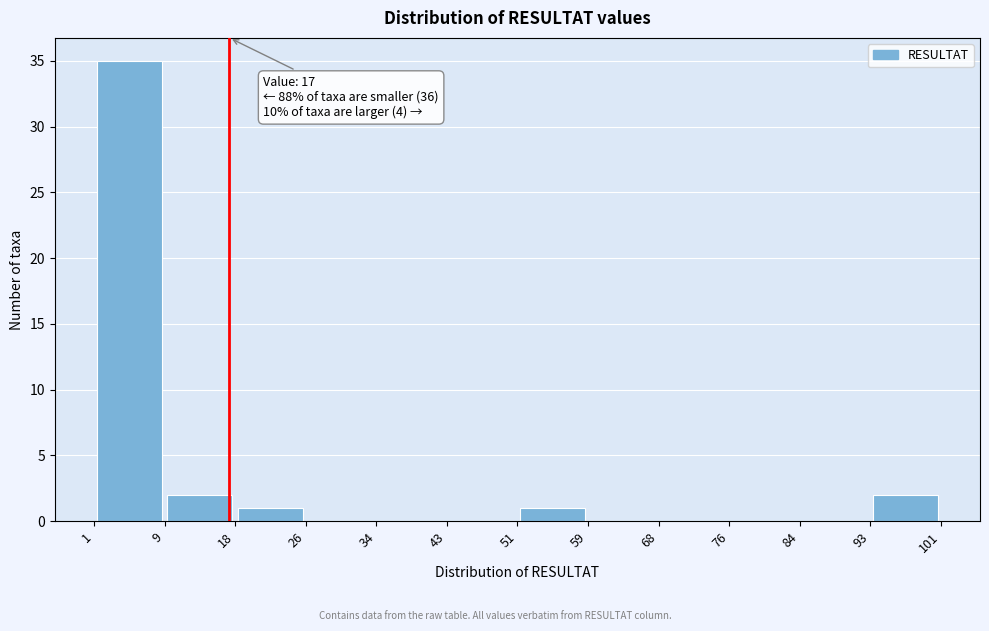

Over which range of the x-axis is the bar tallest?

1 to 9